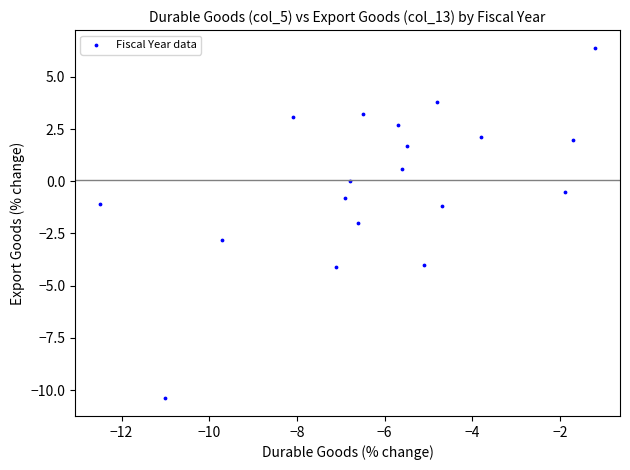

What is the range of Y values (max minus min)?

16.8